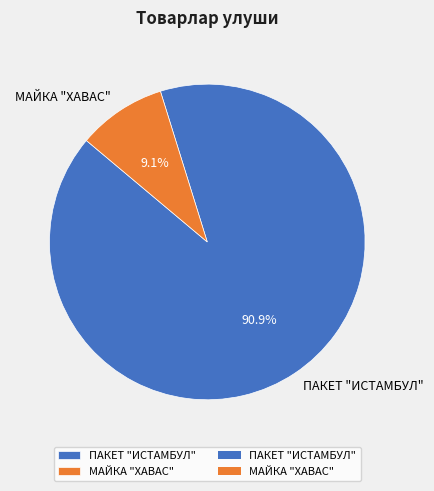

Which slice represents more than half of the pie?

ПАКЕТ "ИСТАМБУЛ"